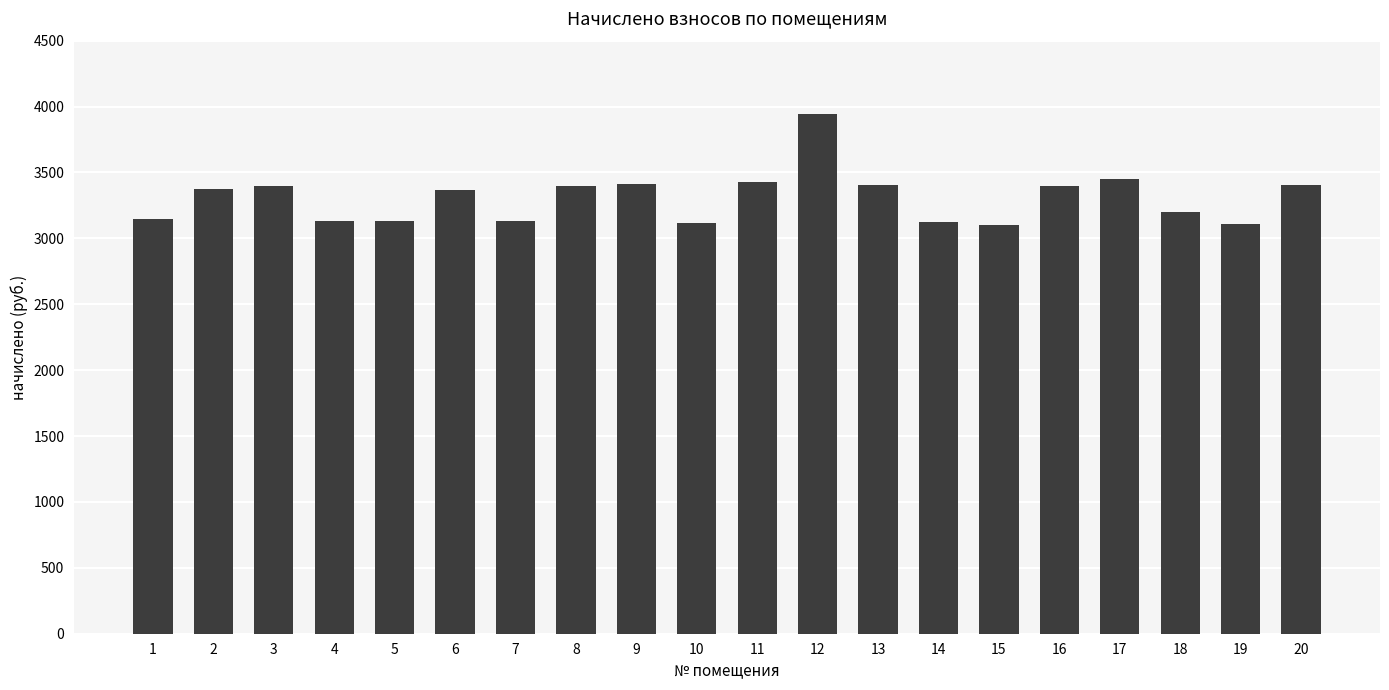

The value at 18 is 3199.1. True or false?

True